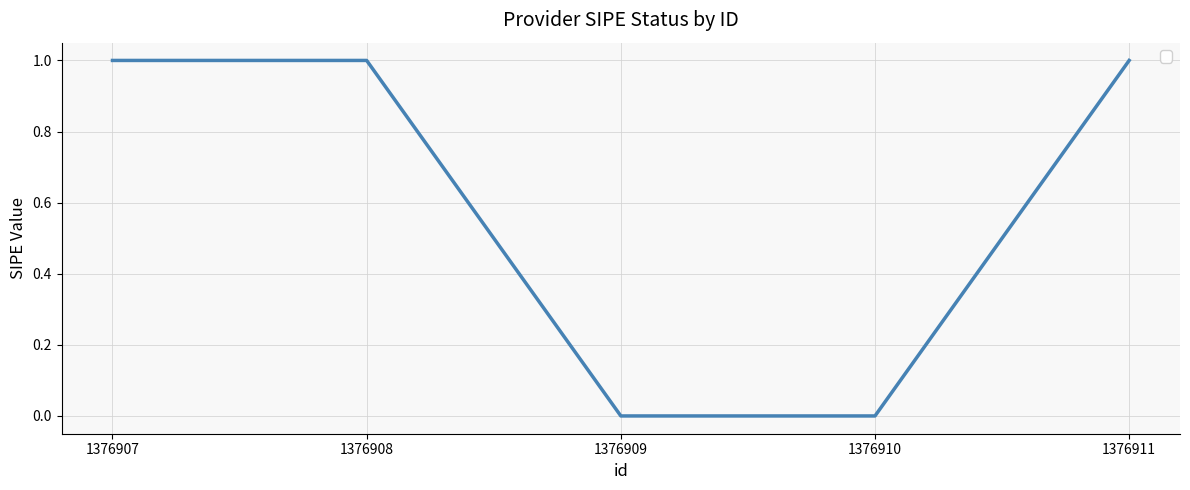

What is the sum of the values at 1376907 and 1376910?

1